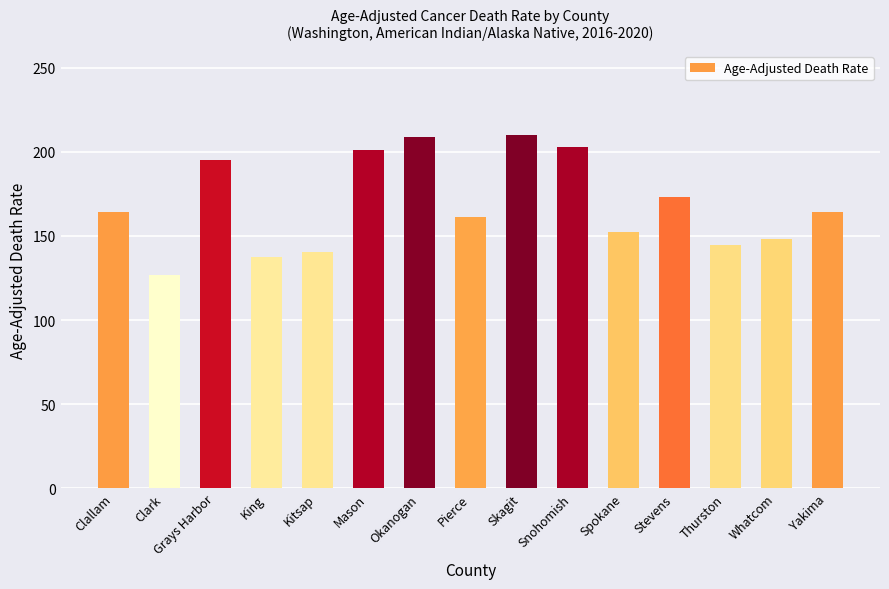

The value at Pierce is 75.5. True or false?

False